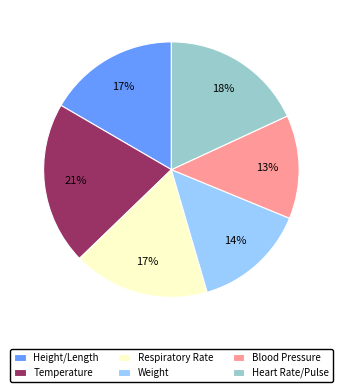

What is the smallest slice in the pie chart?

Blood Pressure